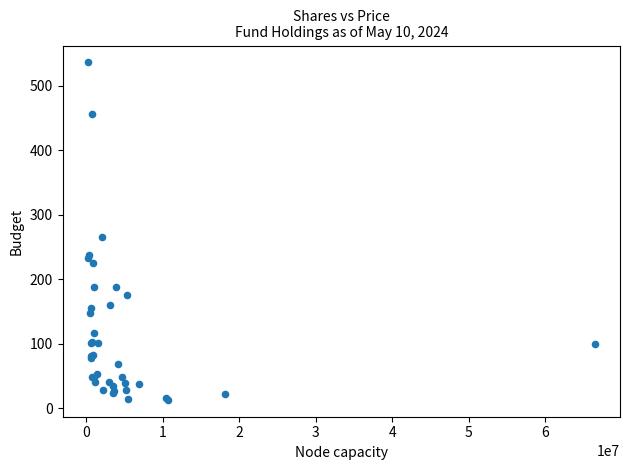

What Y value in the scatter plot is closest to 274?

265.5